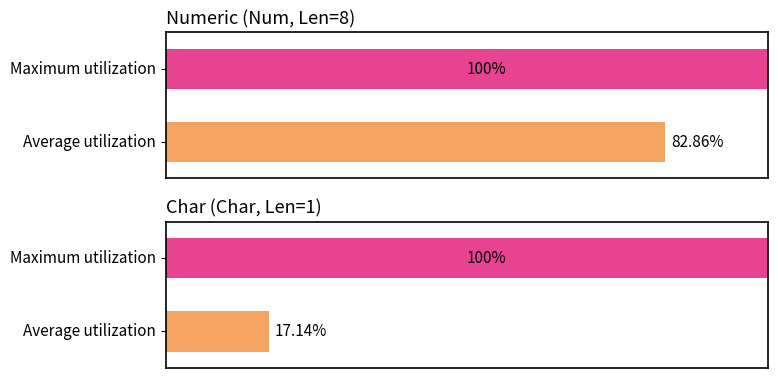

Are the bars grouped side by side (vs. stacked)?

Yes